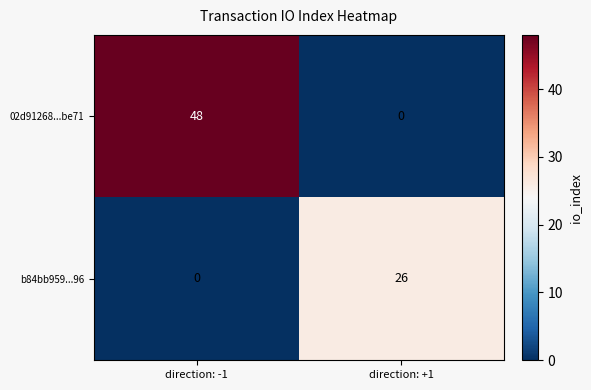

Between direction: -1 and direction: +1, which series saw the biggest shift?

02d91268...be71